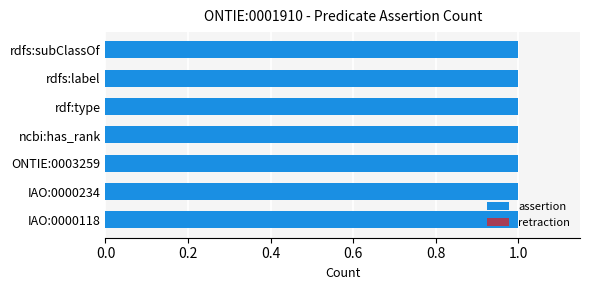

What is the average value of the assertion series?

1